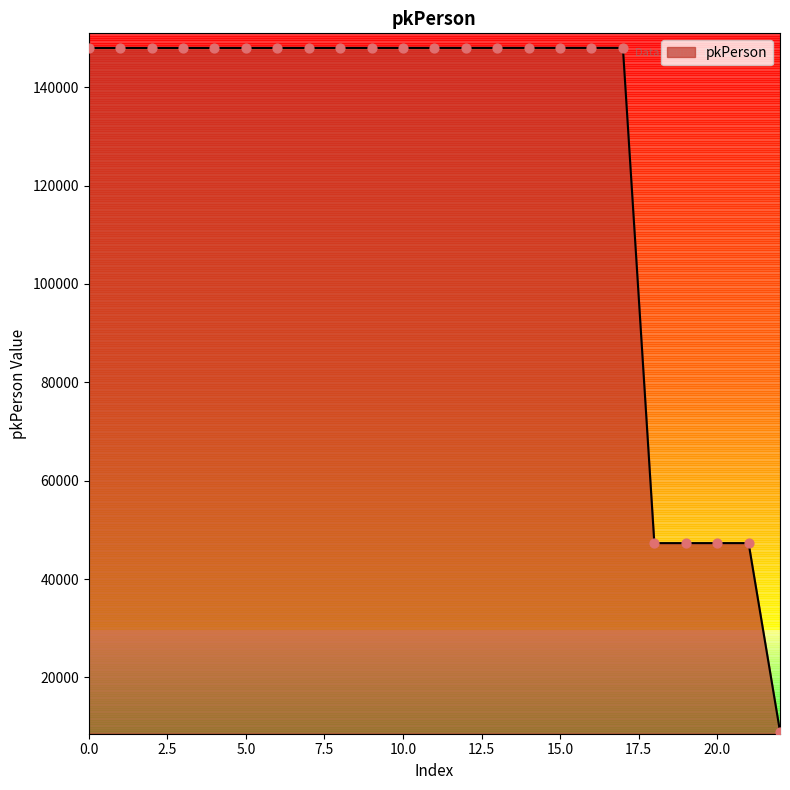

What is the difference between the maximum and minimum values?

139002